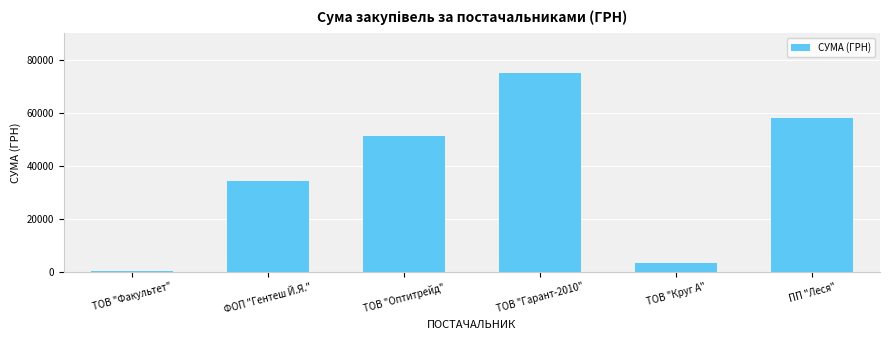

How many series are shown in this chart?

1